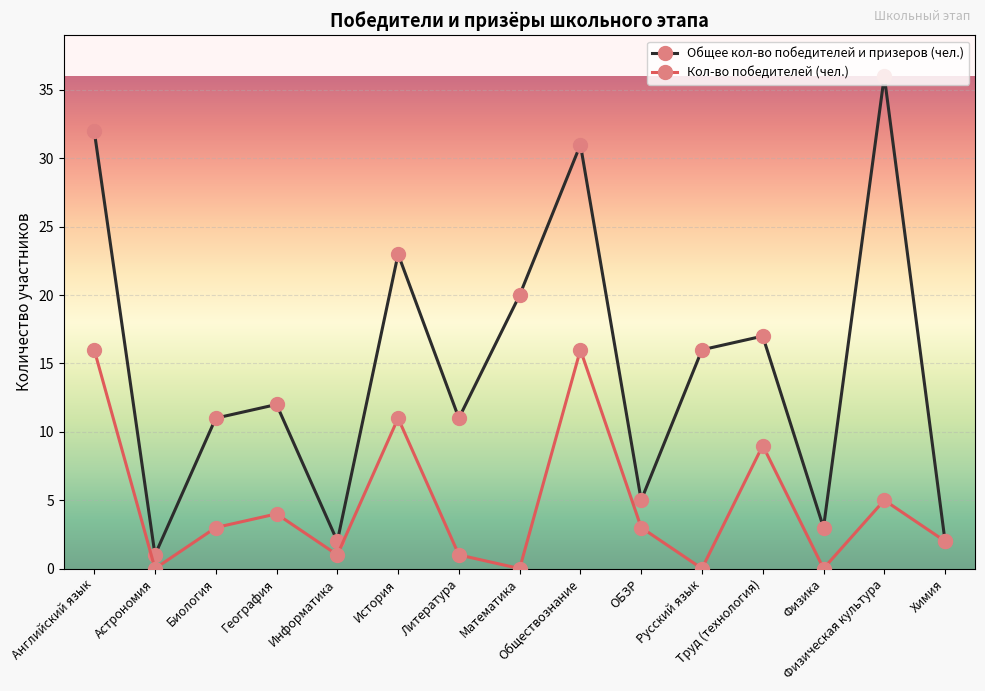

At how many categories does at least one series exceed 0?

15